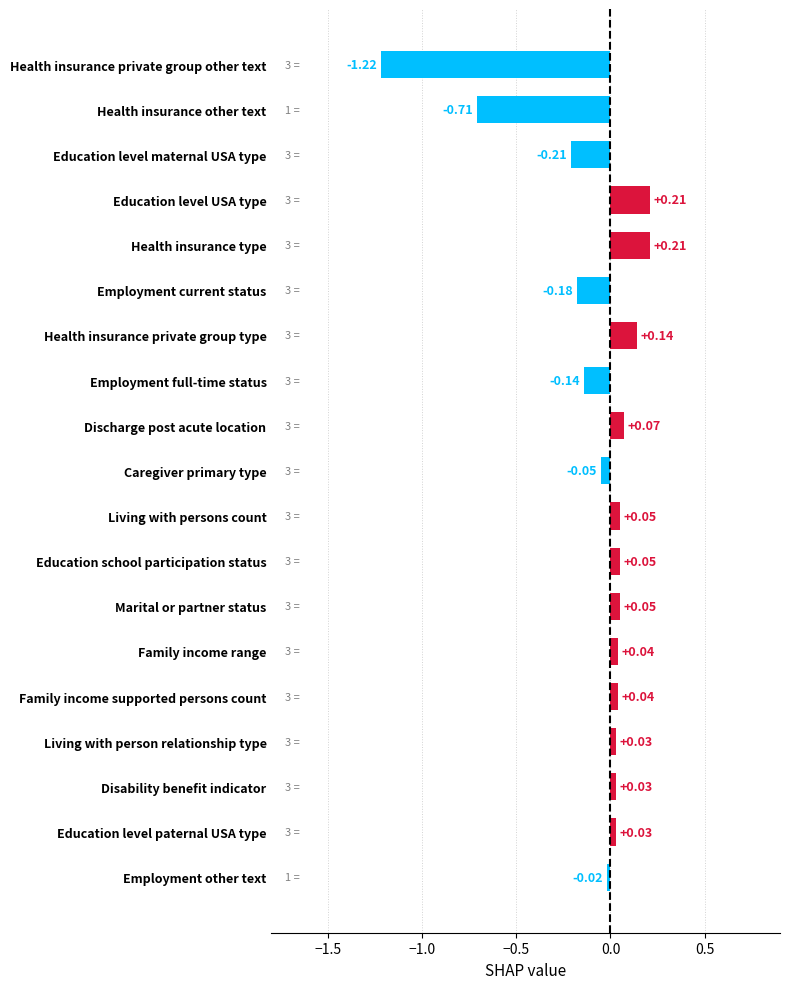

What is the sum of all values?

-1.6